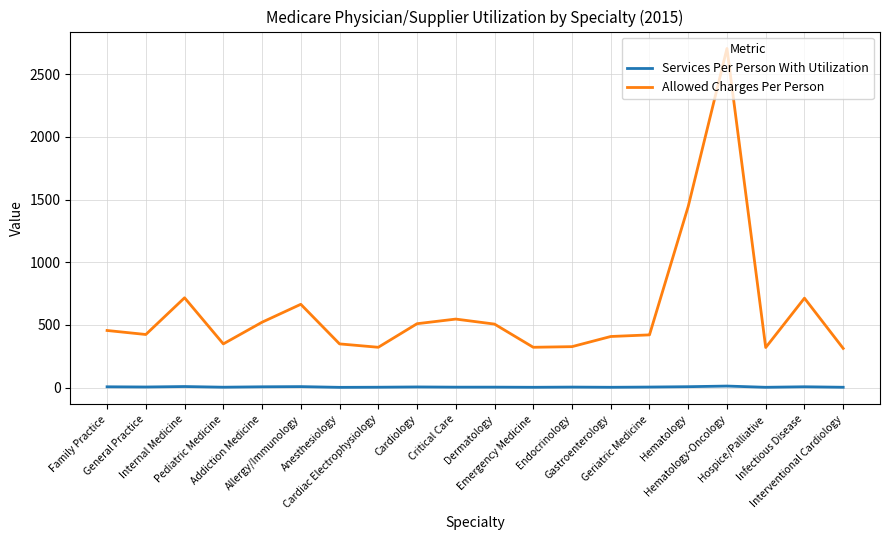

List the series in order of their overall mean, lowest first.

Services Per Person With Utilization, Allowed Charges Per Person